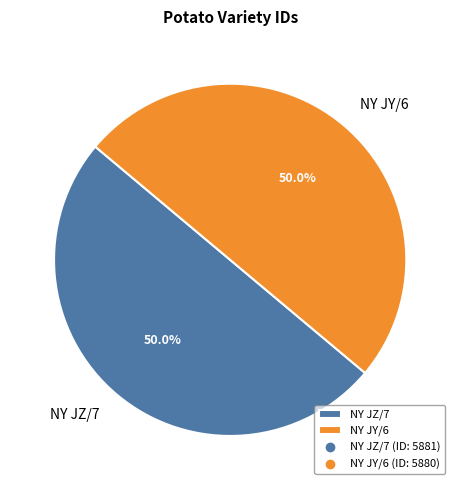

Is the sum of NY JY/6 and NY JZ/7 greater than half?

Yes